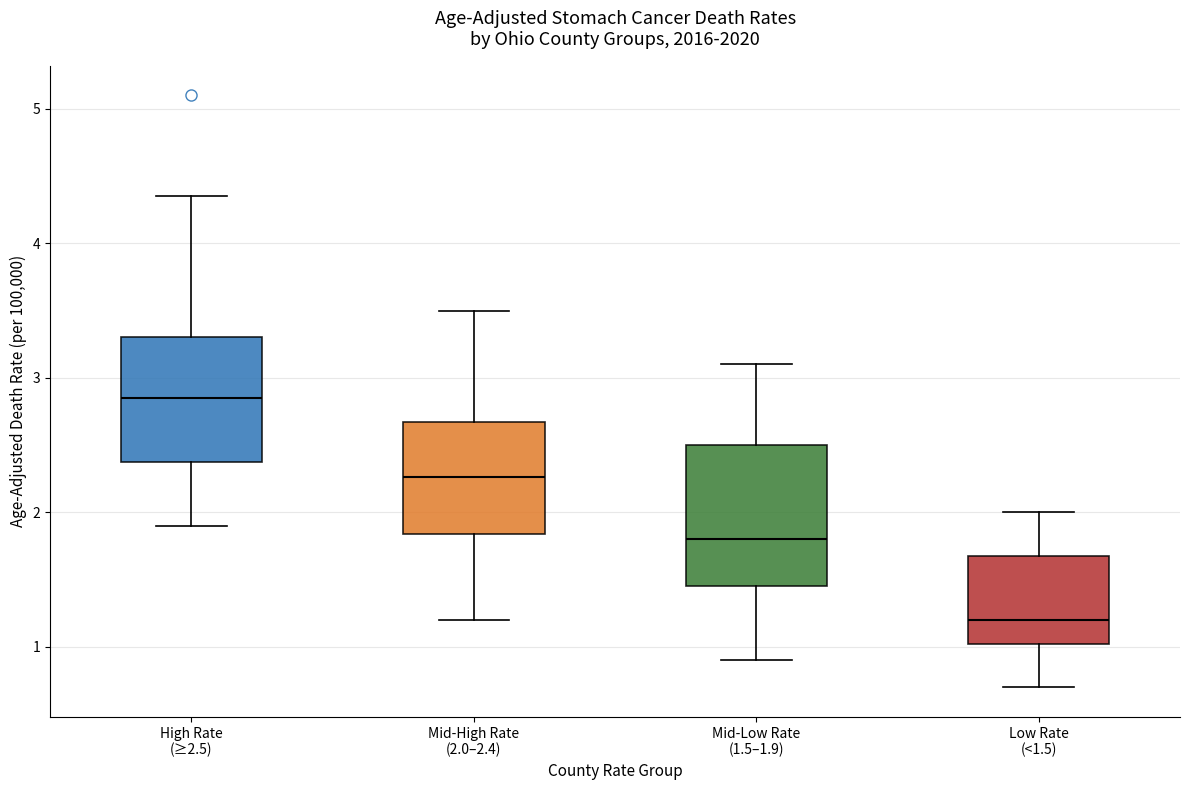

Which box has the highest median line?

High Rate (≥2.5)